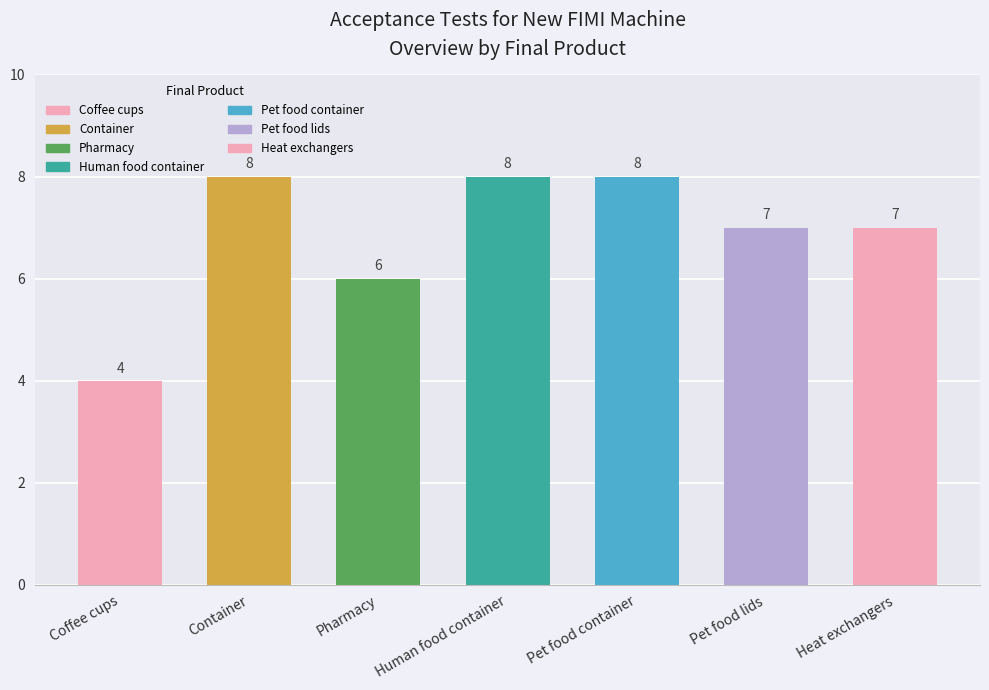

What is the sum of the values at Pet food container and Human food container?

16